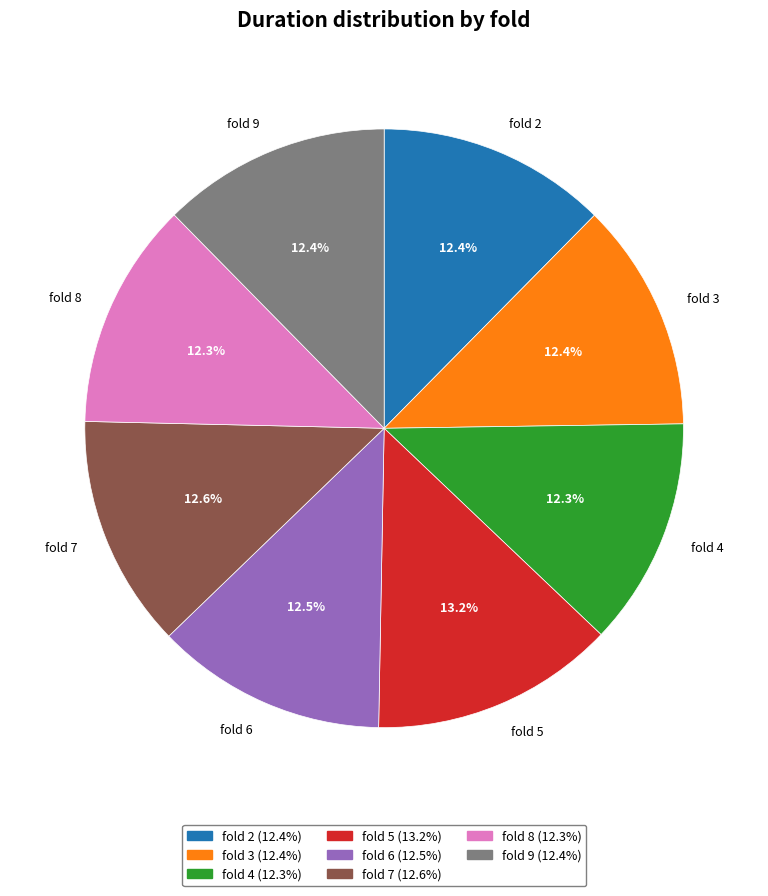

Does fold 3 account for over 50% of the chart?

No